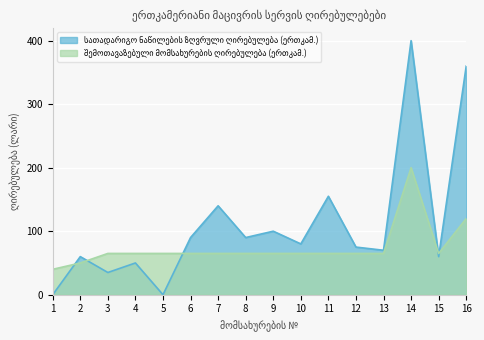

Is it true that სათადარიგო ნაწილების ზღვრული ღირებულება (ერთკამ.) equals 236 at 5?

False